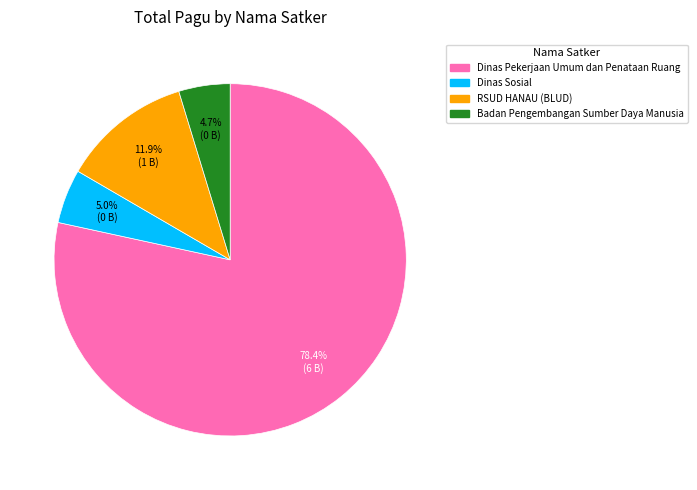

Does any single category account for the majority?

Yes